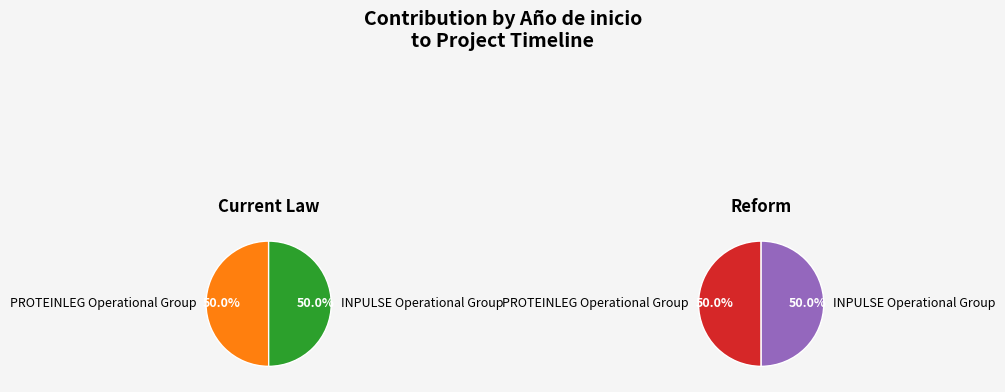

What percentage is NOT represented by INPULSE Operational Group?

50.0%